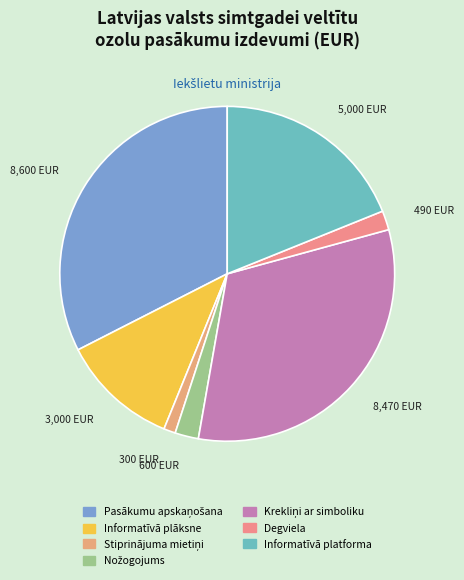

How many segments does this pie chart have?

7